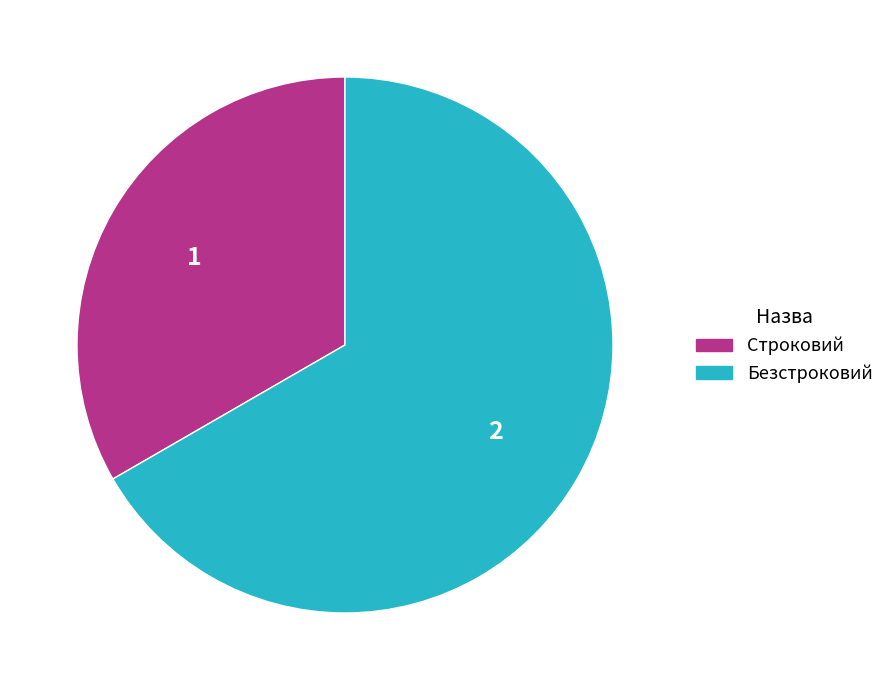

The Строковий slice represents 44% of the pie. True or false?

False